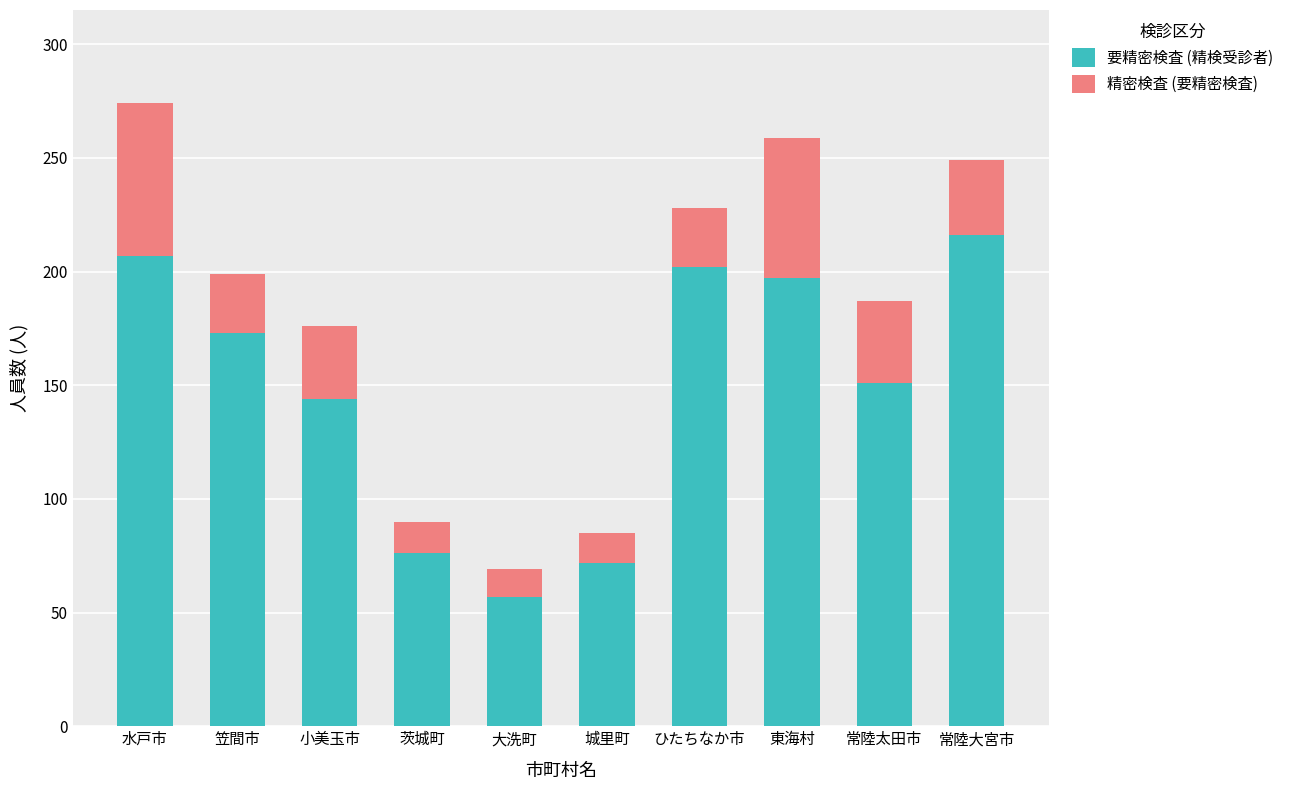

At which label does 要精密検査 (精検受診者) reach its minimum?

大洗町